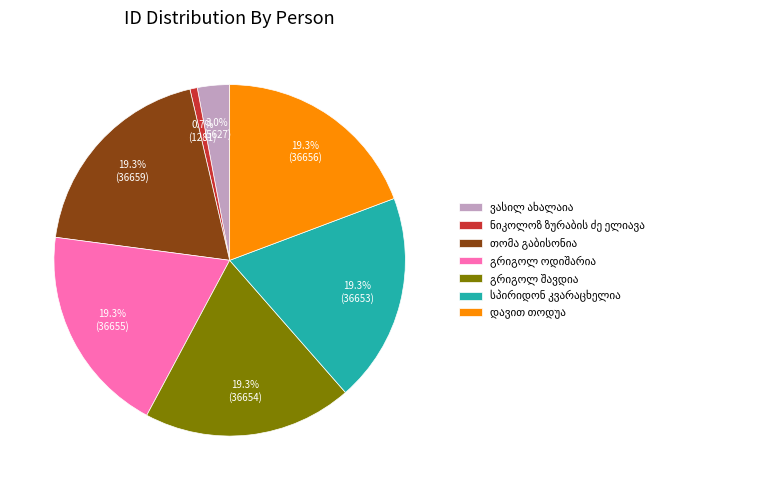

Does any single category account for the majority?

No